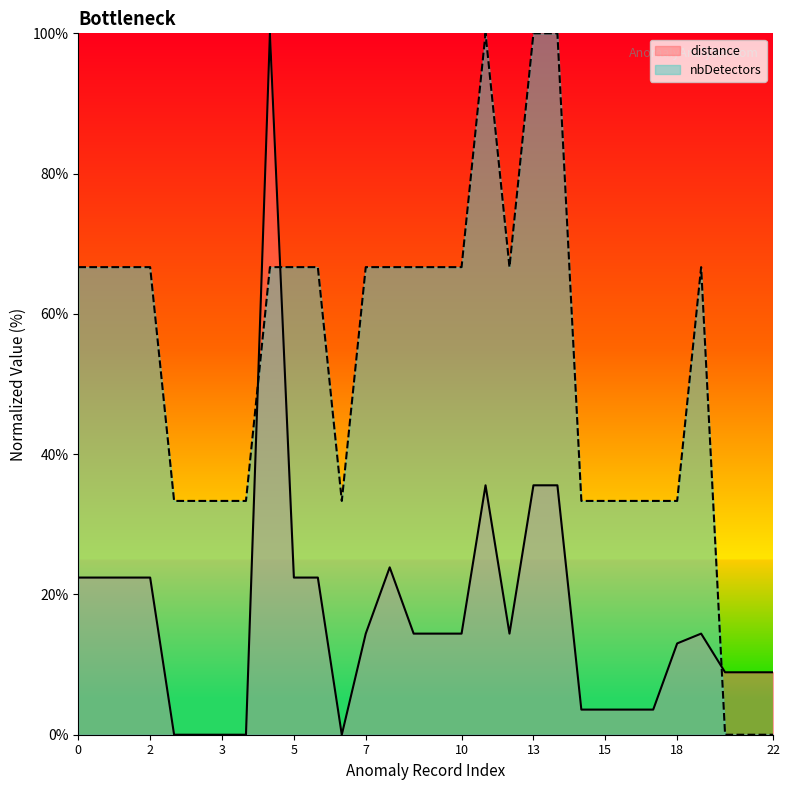

What is the greatest value displayed?

100.0